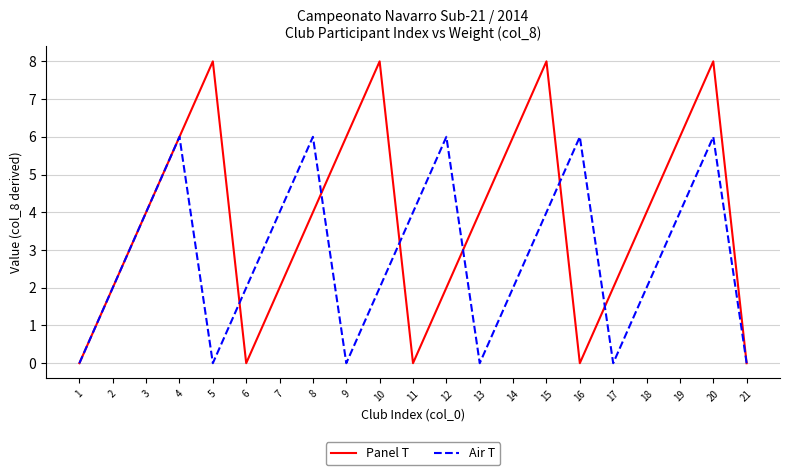

Does the chart display data point markers on the line(s)?

No